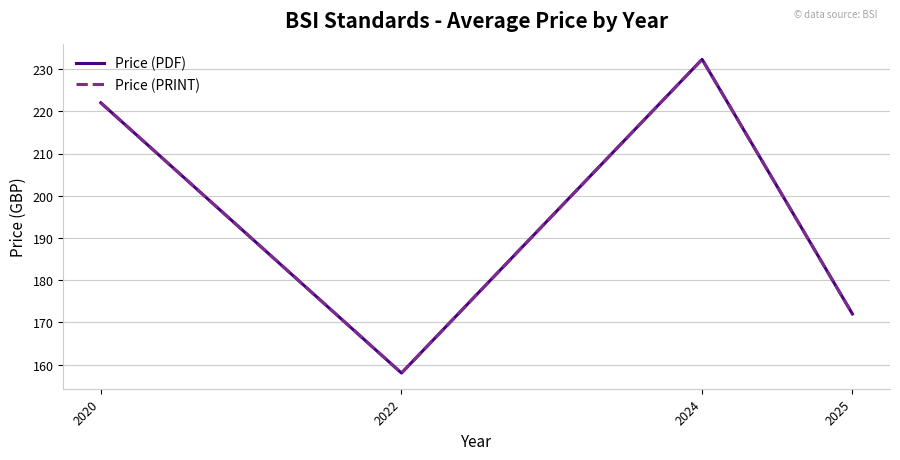

What is the sum of all Price (PDF) values?

784.3